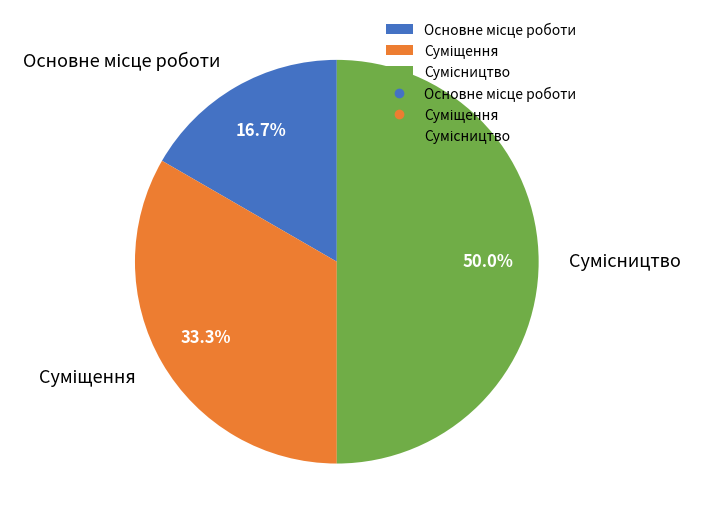

Is the sum of Сумісництво and Суміщення greater than half?

Yes